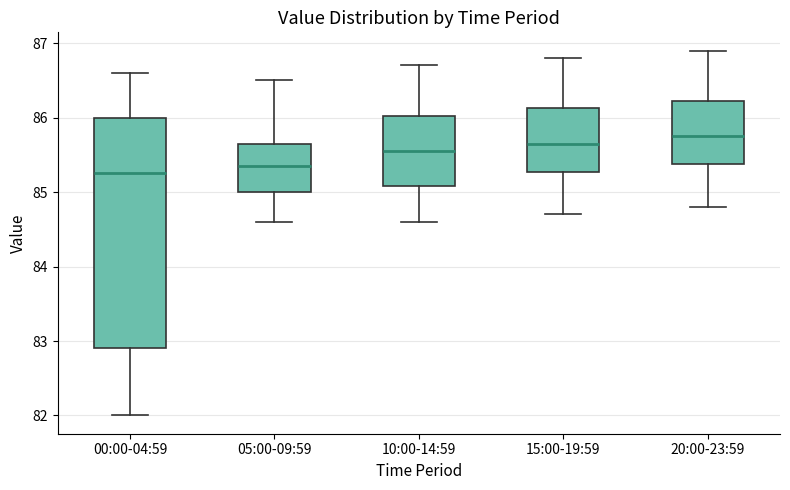

Reading left to right, transcribe this box plot: for each box, give where its median line is, the range the box spans, and where its two whiskers end, as read against the y-axis. The values are not printed on the chart, so give them approximately, as read against the axis.

00:00-04:59: median 85.3, box 82.9 to 86.0, whiskers 82.0 to 86.6
05:00-09:59: median 85.4, box 85.0 to 85.7, whiskers 84.6 to 86.5
10:00-14:59: median 85.6, box 85.1 to 86.0, whiskers 84.6 to 86.7
15:00-19:59: median 85.7, box 85.3 to 86.1, whiskers 84.7 to 86.8
20:00-23:59: median 85.8, box 85.4 to 86.2, whiskers 84.8 to 86.9